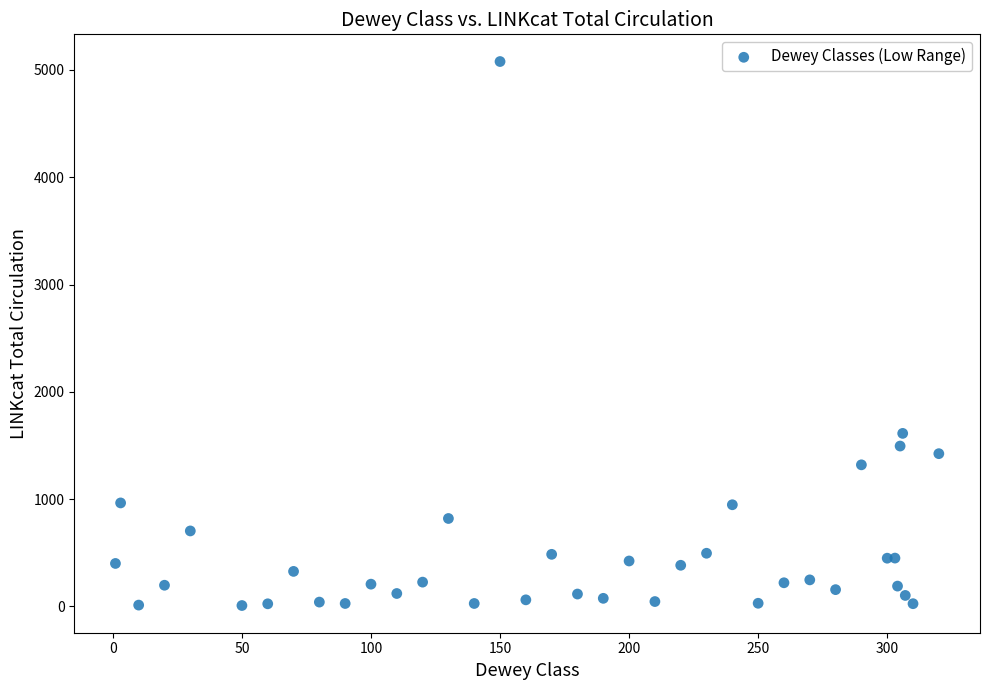

What Y value in the scatter plot is closest to 2543?

1613